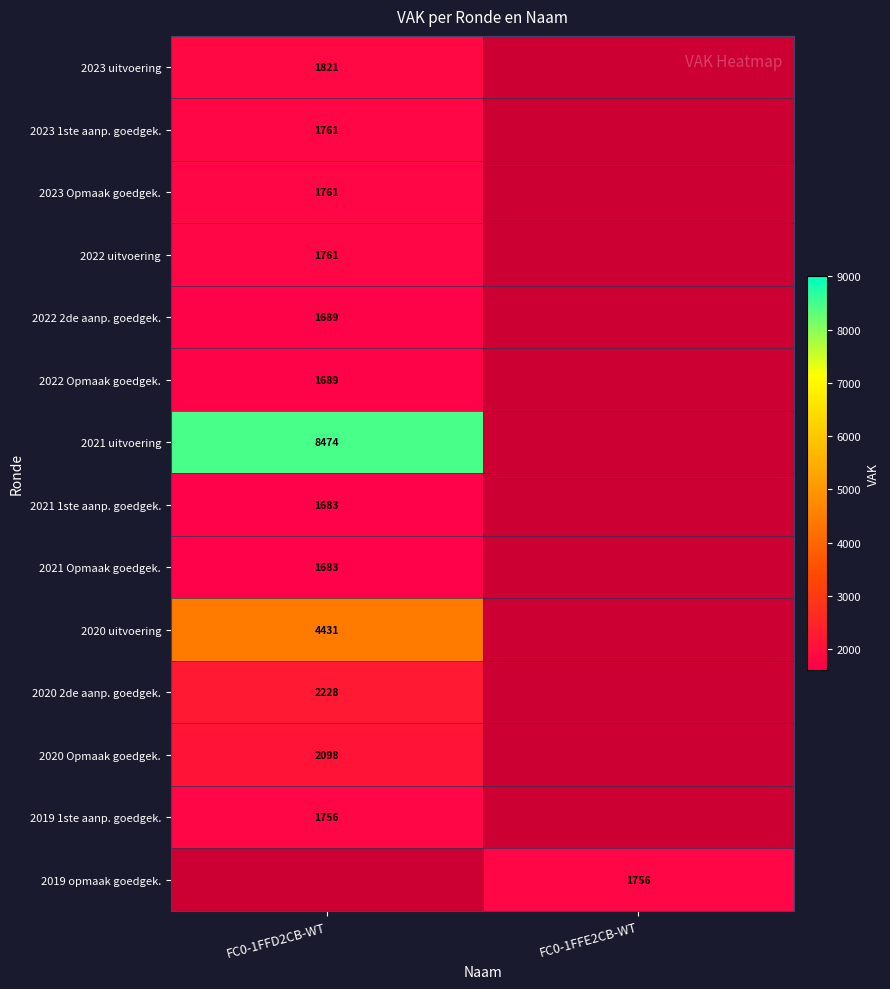

True or false: 2019 opmaak goedgek. has a value of 2840 at FC0-1FFE2CB-WT.

False